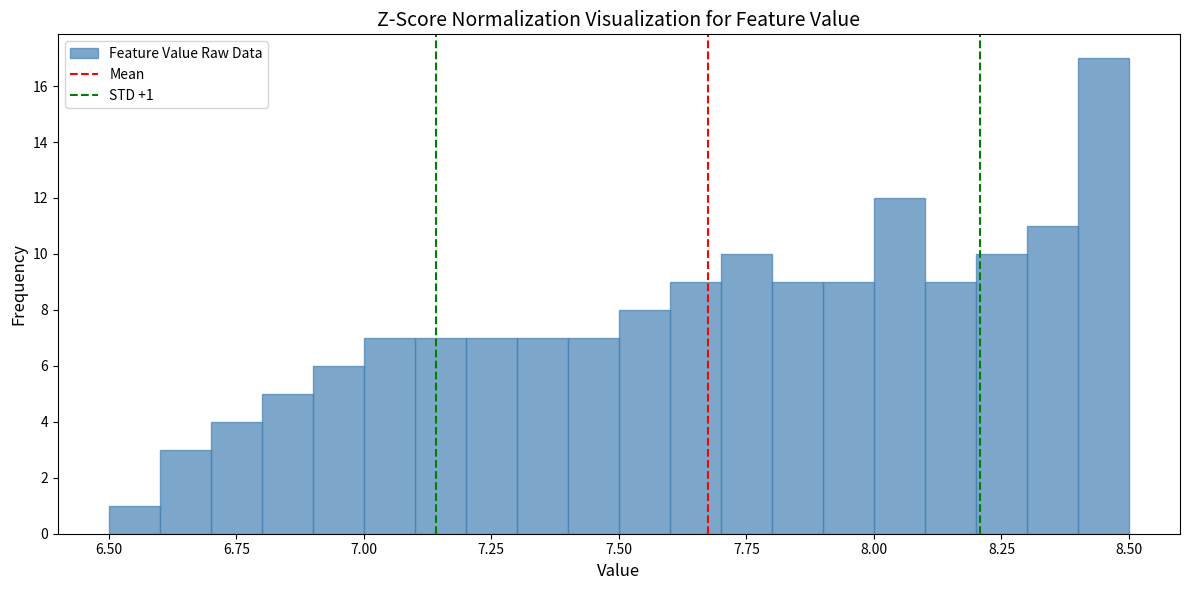

Read against the x-axis, roughly where is the centre of the tallest bar?

8.45